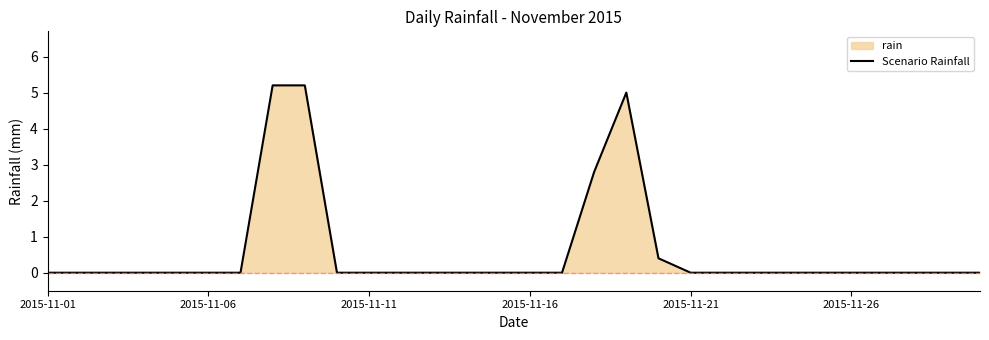

What is the difference between the maximum and minimum values?

5.2